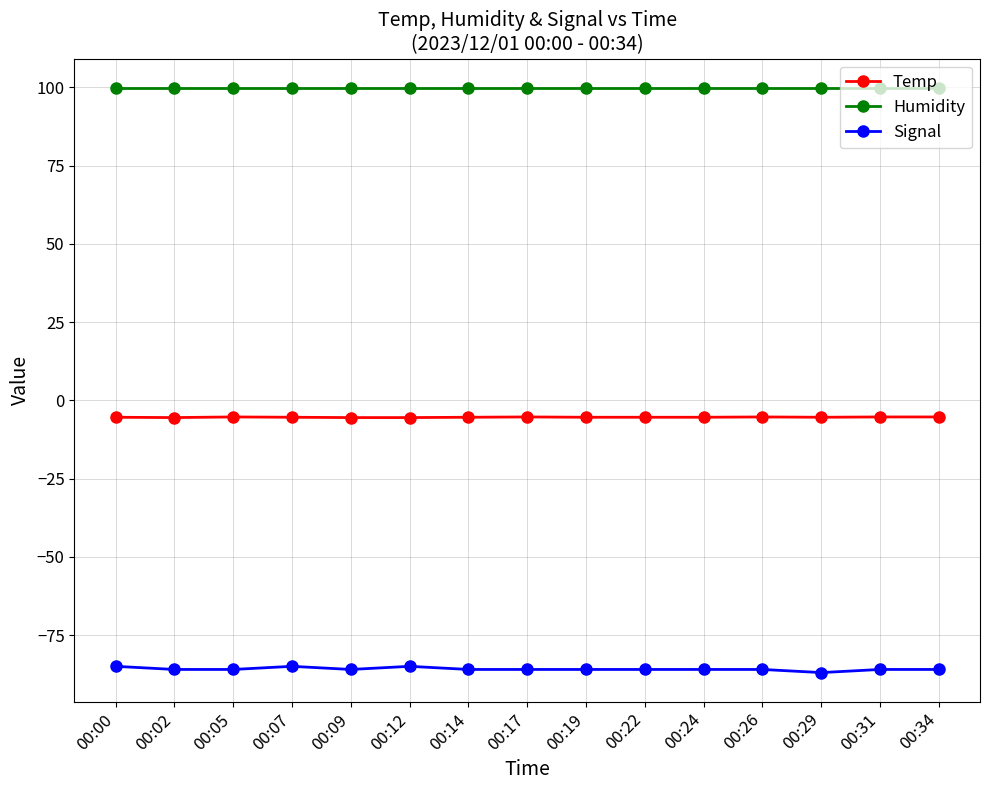

What is the sum of the Signal values at 00:00 and 00:05?

-171.0